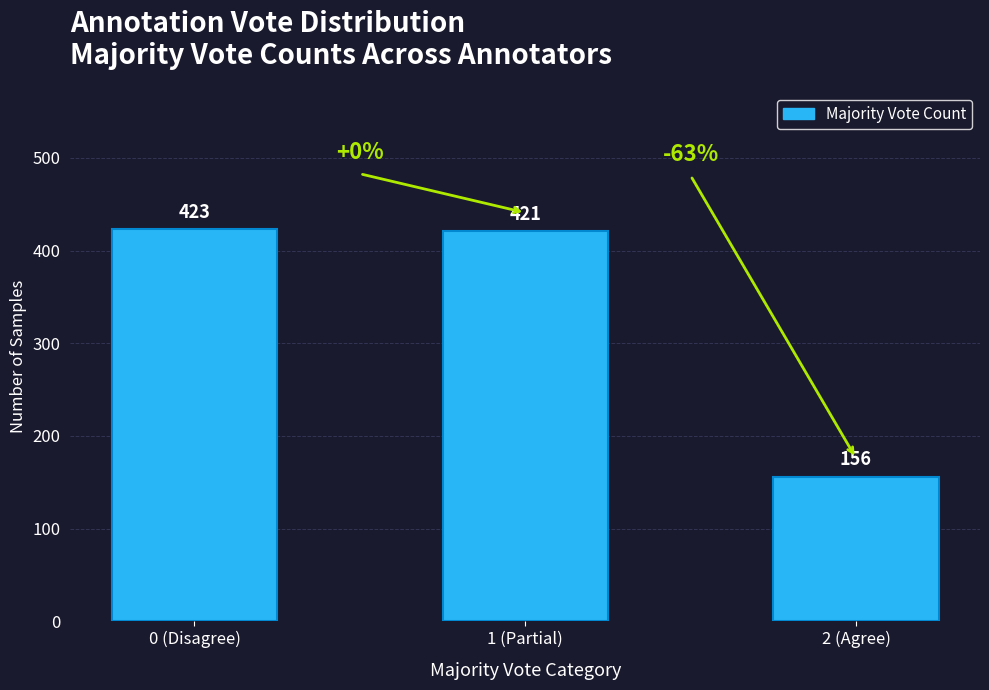

Reading left to right, extract all data points from this chart.

0 (Disagree)=423	1 (Partial)=421	2 (Agree)=156